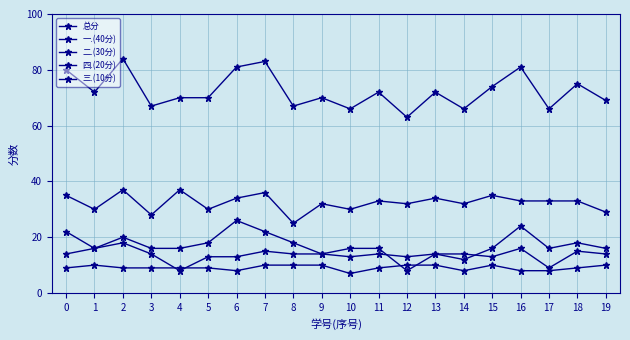

The 三.(10分) series shows 9 at 4. True or false?

True